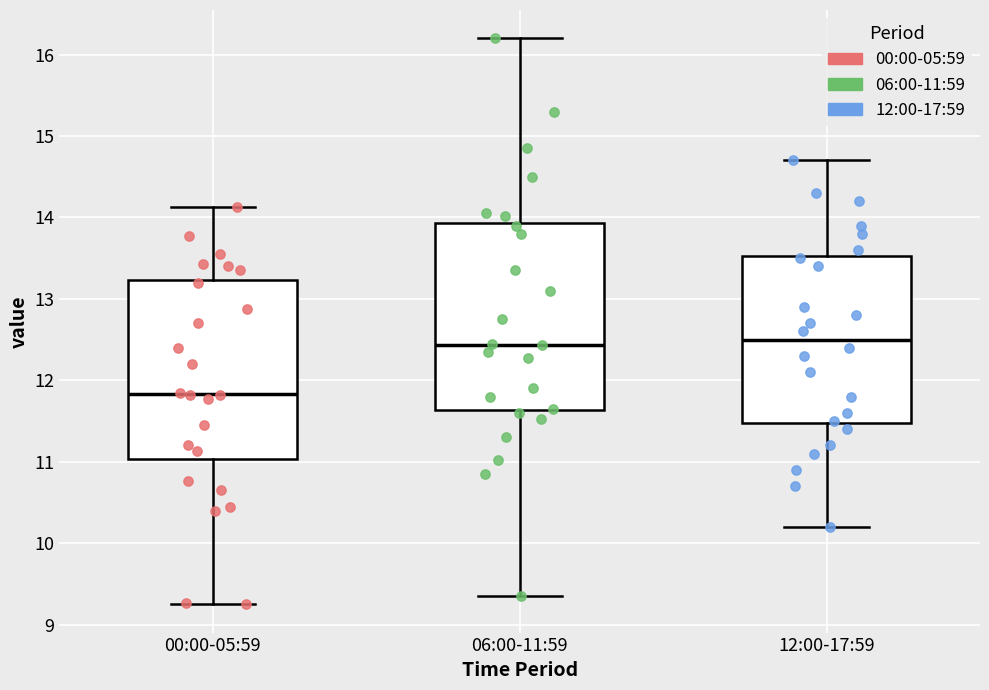

Where does the lower whisker of the box for 00:00-05:59 end on the y-axis? The values are not printed on the chart, so give them approximately, as read against the axis.

9.3